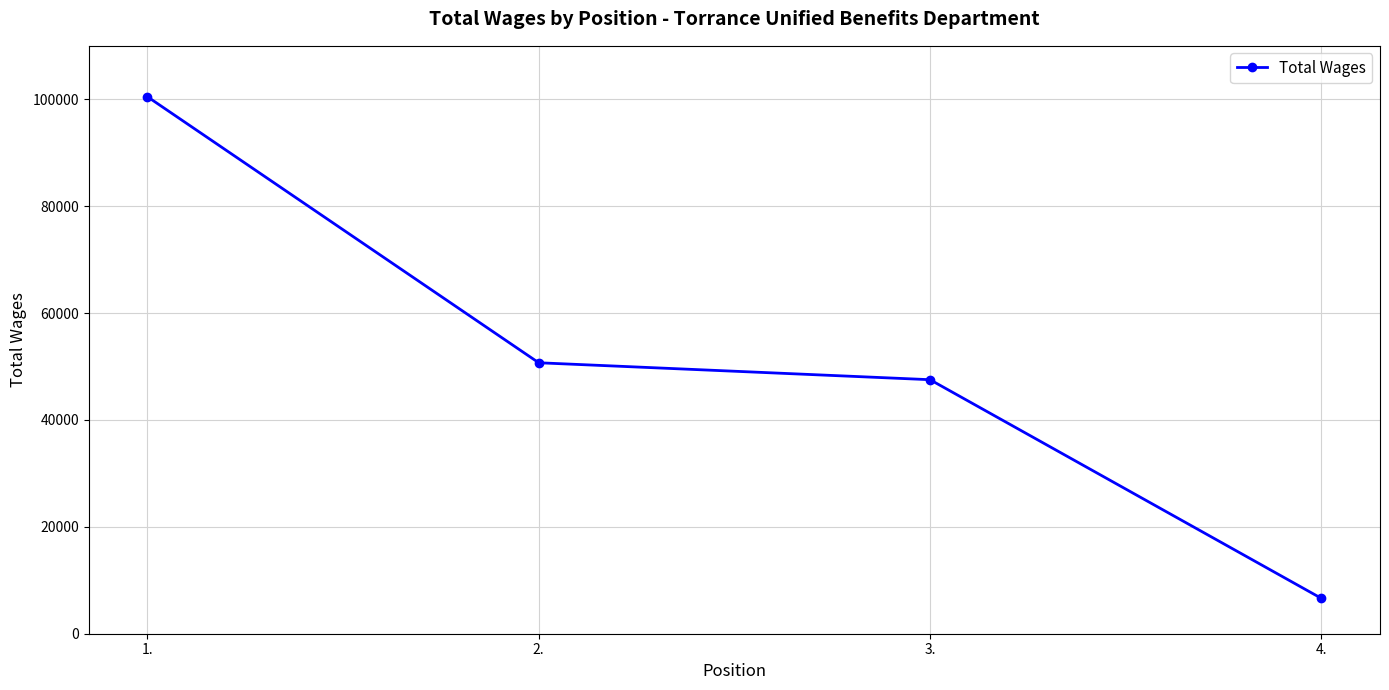

Where does the data first go above 50699?

1.